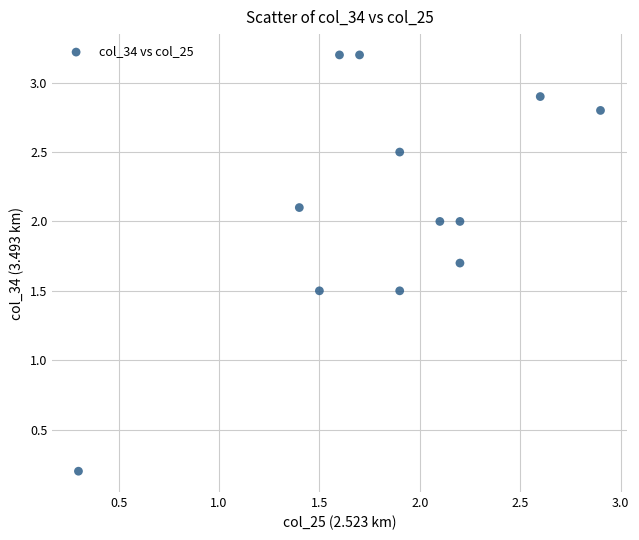

What is the range of Y values (max minus min)?

3.0